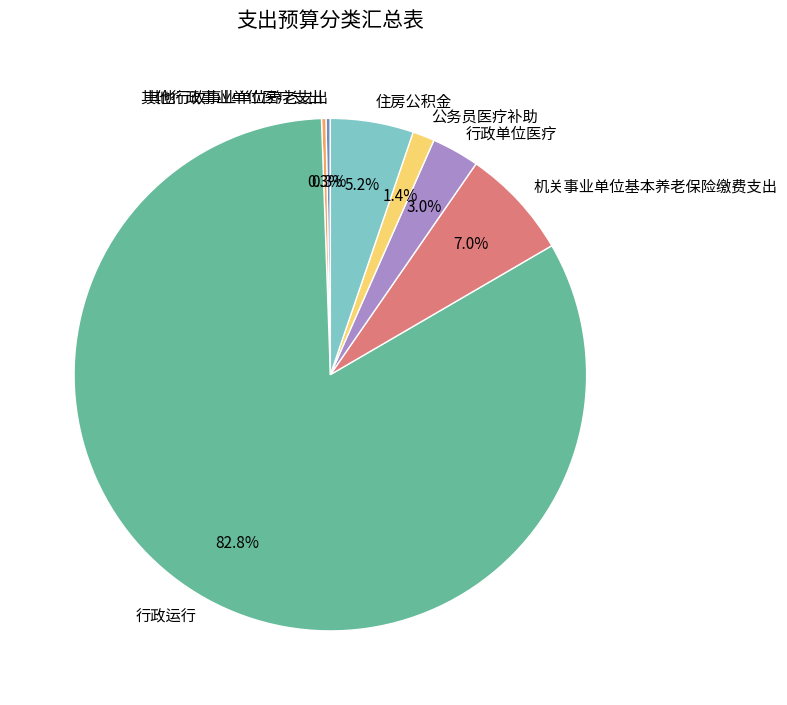

To the nearest percent, what is the difference between the largest and smallest slice percentages?

83%